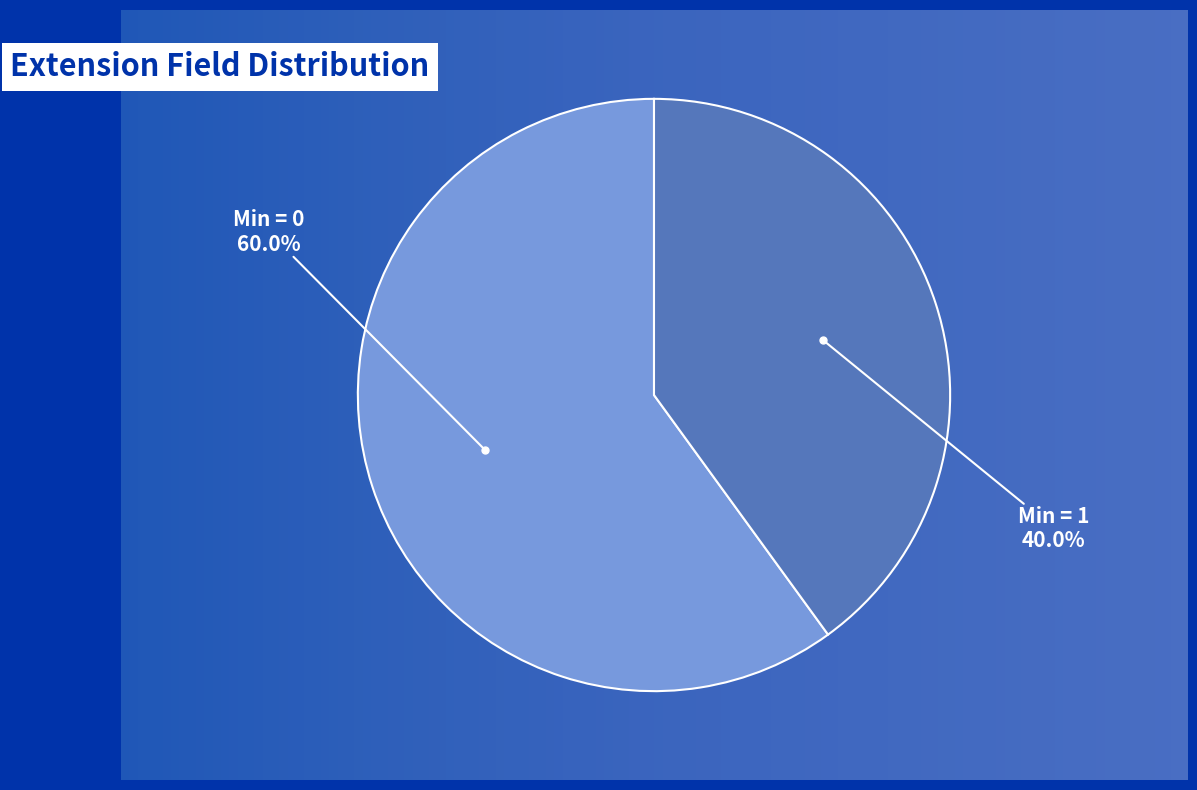

Is there a majority slice in this chart?

Yes